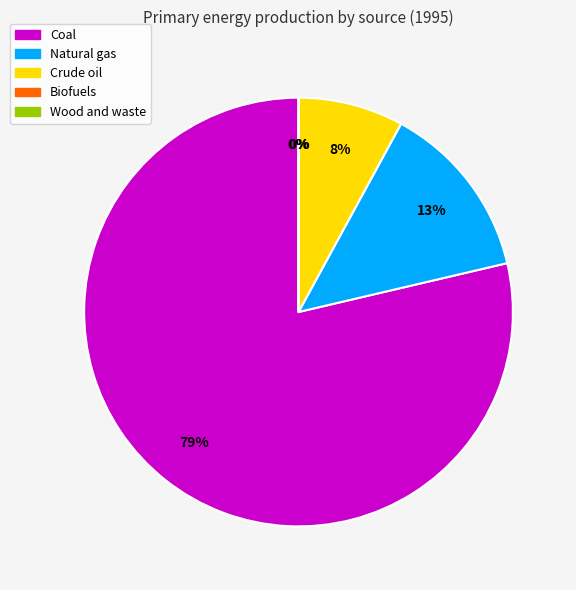

The Coal slice represents 79% of the pie. True or false?

True